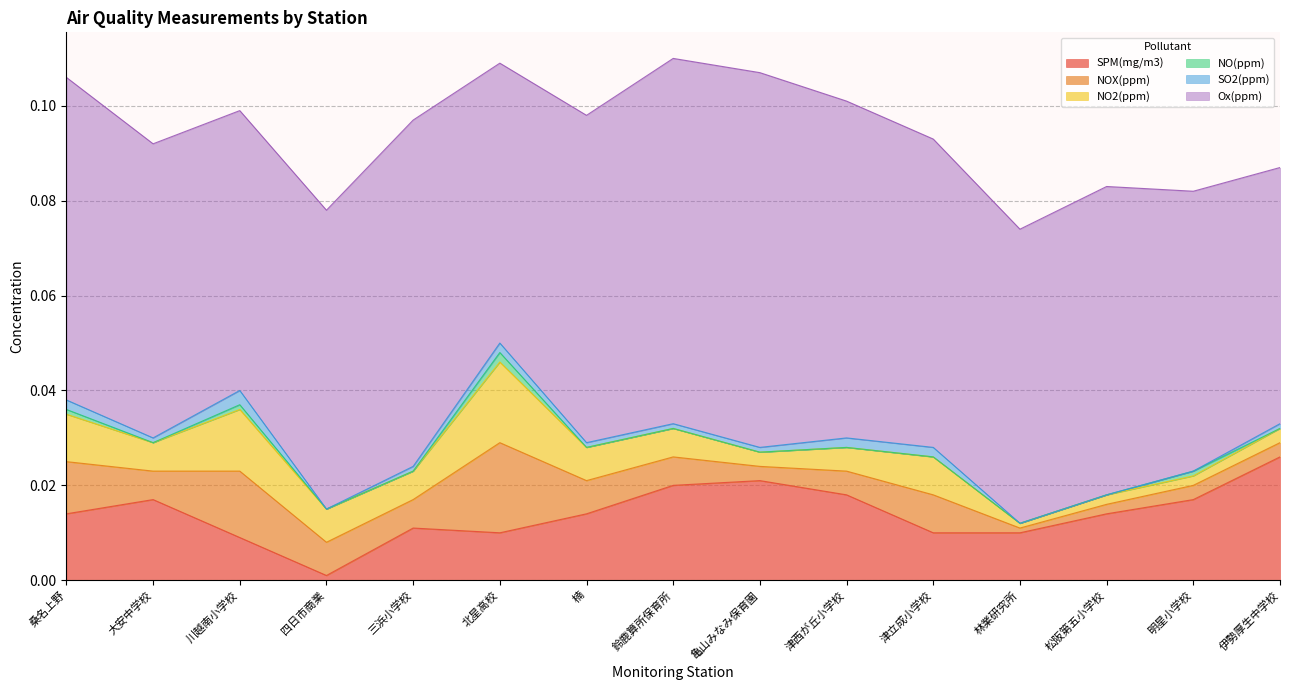

What are all the series names shown in the legend?

SPM(mg/m3), NOX(ppm), NO2(ppm), NO(ppm), SO2(ppm), Ox(ppm)